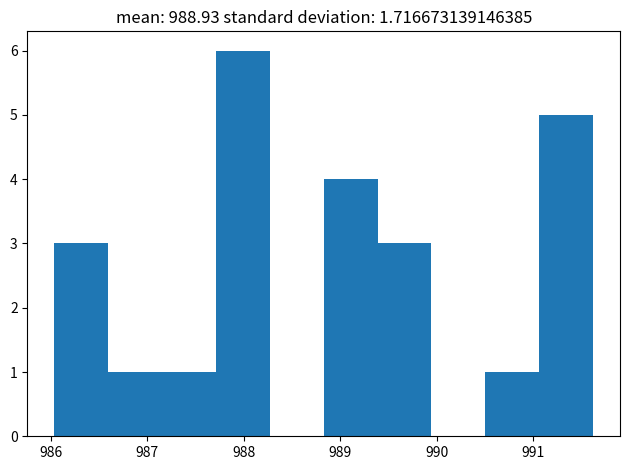

What is the height of the bar covering 990.5 to 991.1 on the x-axis? Neither the bar edges nor the heights are printed on the chart, so give them approximately, as read against the axes.

1